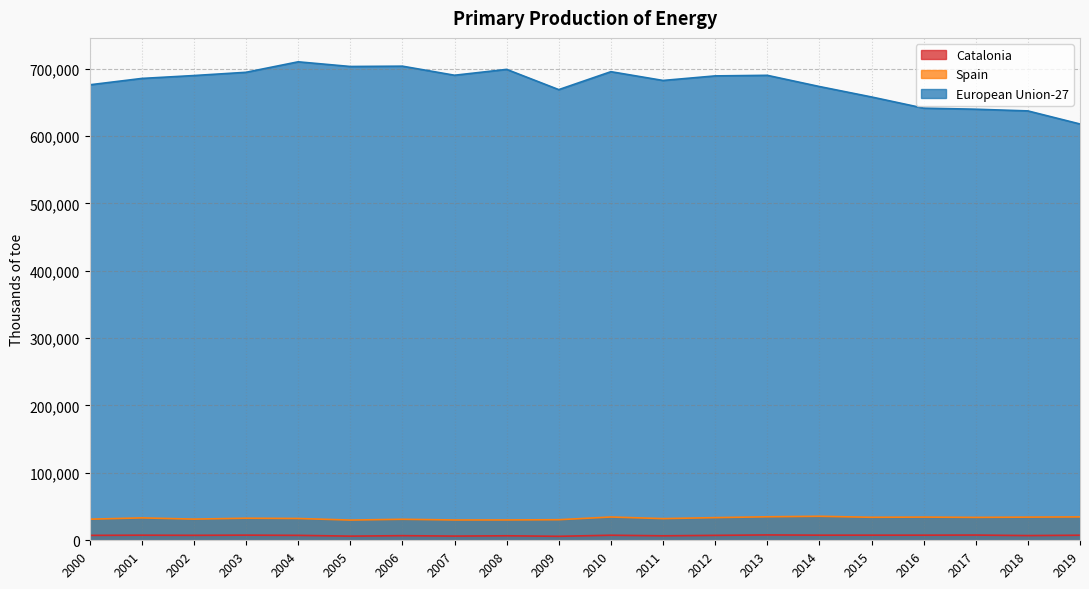

Does the chart display data point markers on the line(s)?

No